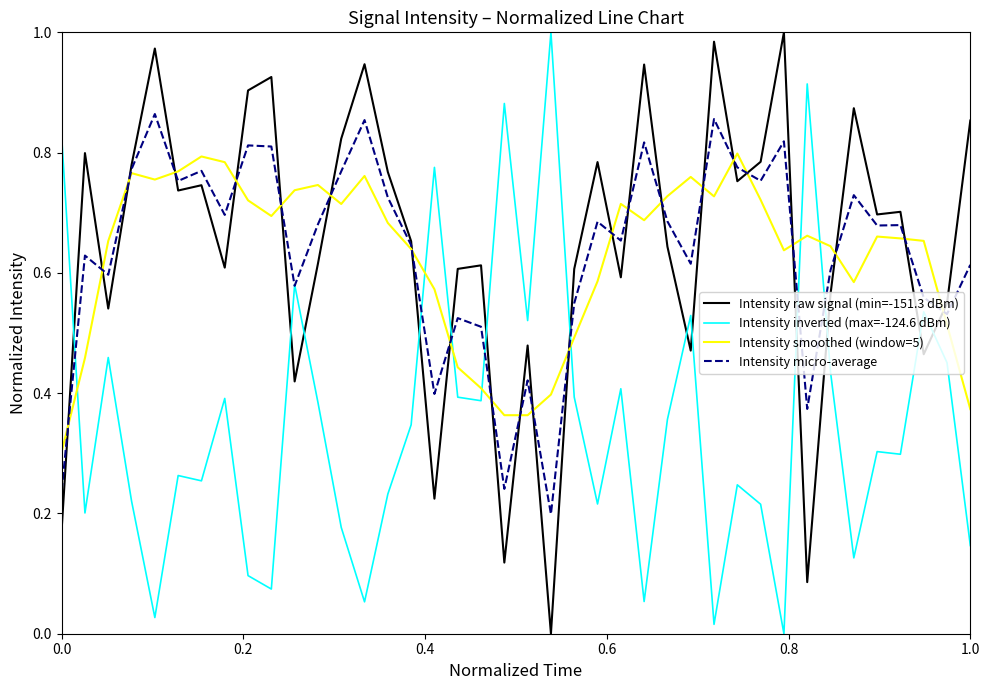

After their last crossing, which series has the higher values: Intensity smoothed (window=5) or Intensity inverted (max=-124.6 dBm)?

Intensity smoothed (window=5)